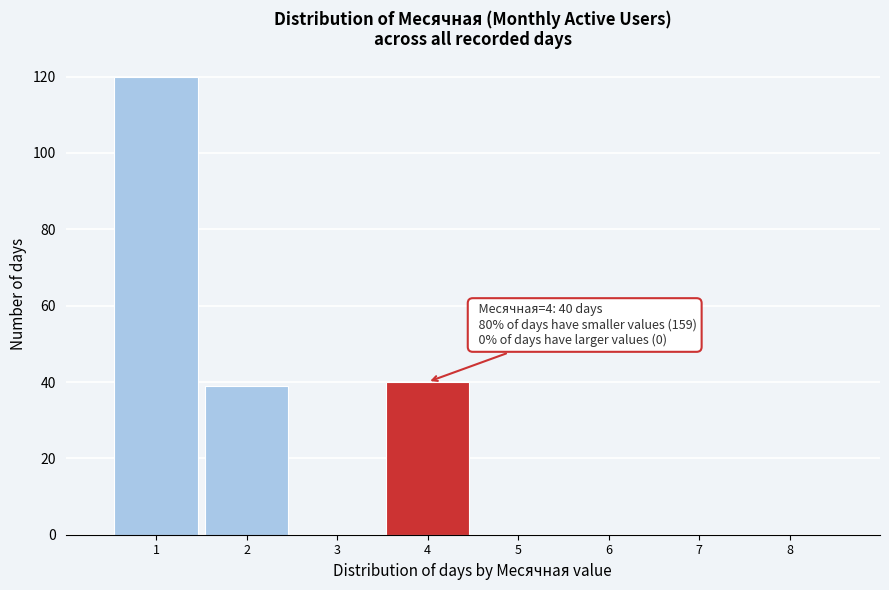

Which range on the x-axis has the tallest bar?

0.5 to 1.5